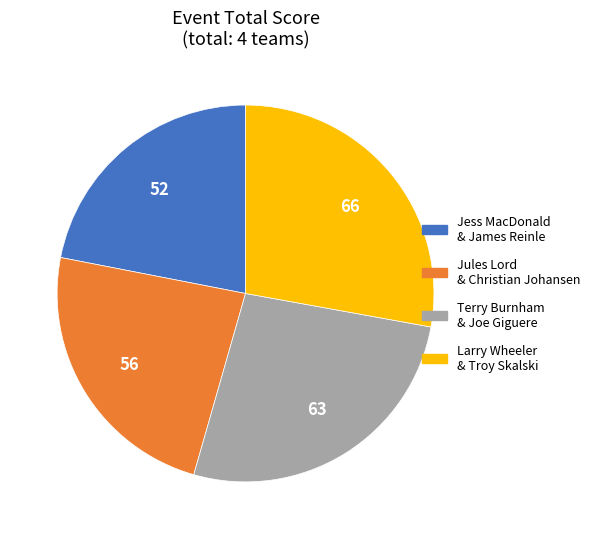

What is the ratio of the value at Terry Burnham & Joe Giguere to the value at Jules Lord & Christian Johansen?

1.1